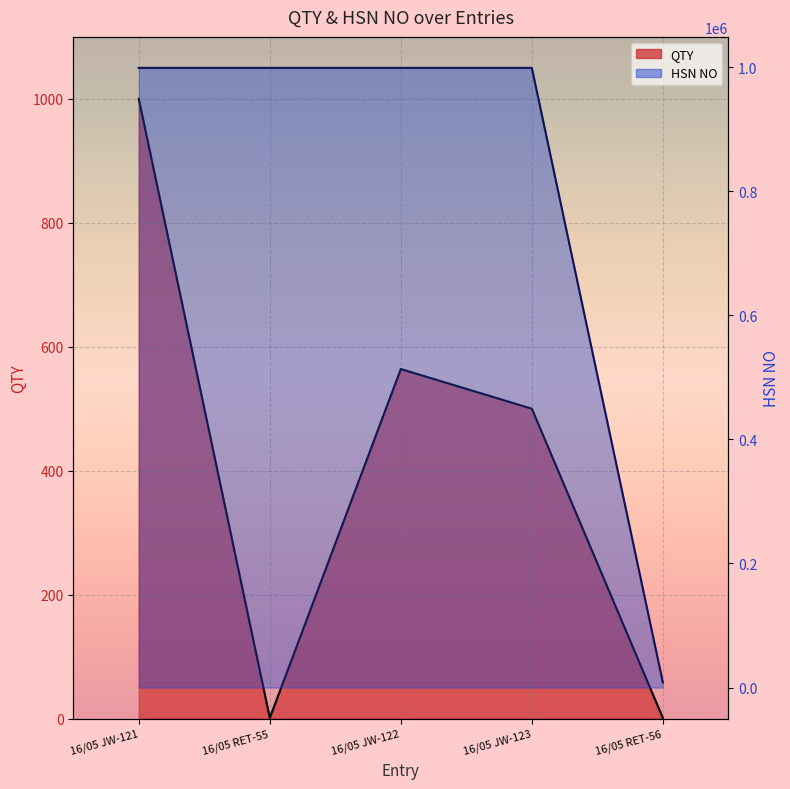

True or false: HSN NO and QTY intersect in this chart.

False